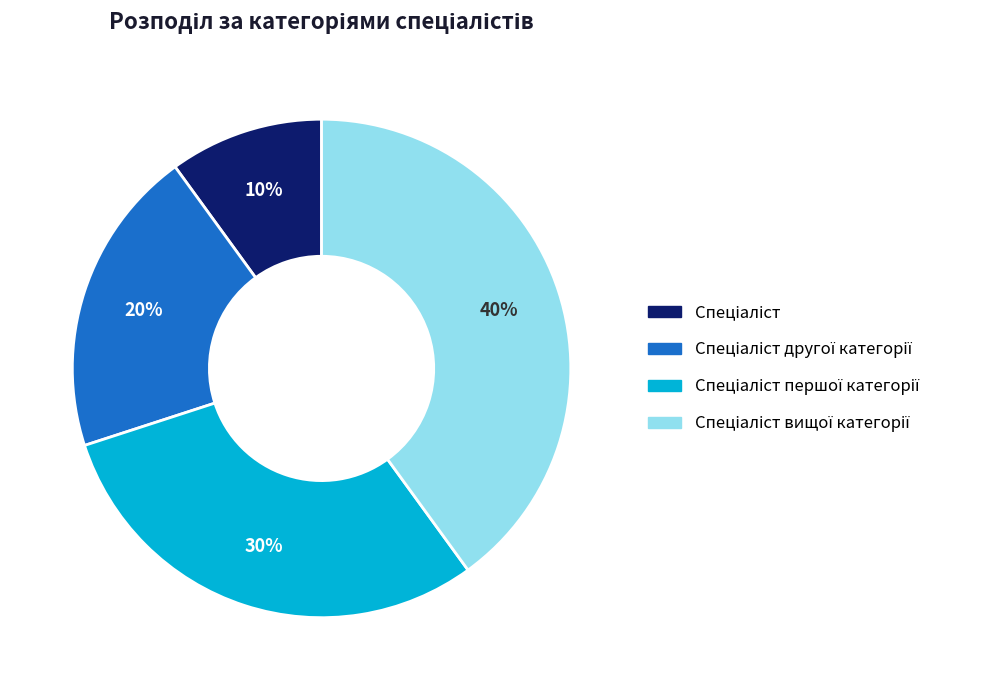

Count the number of slices in the pie.

4